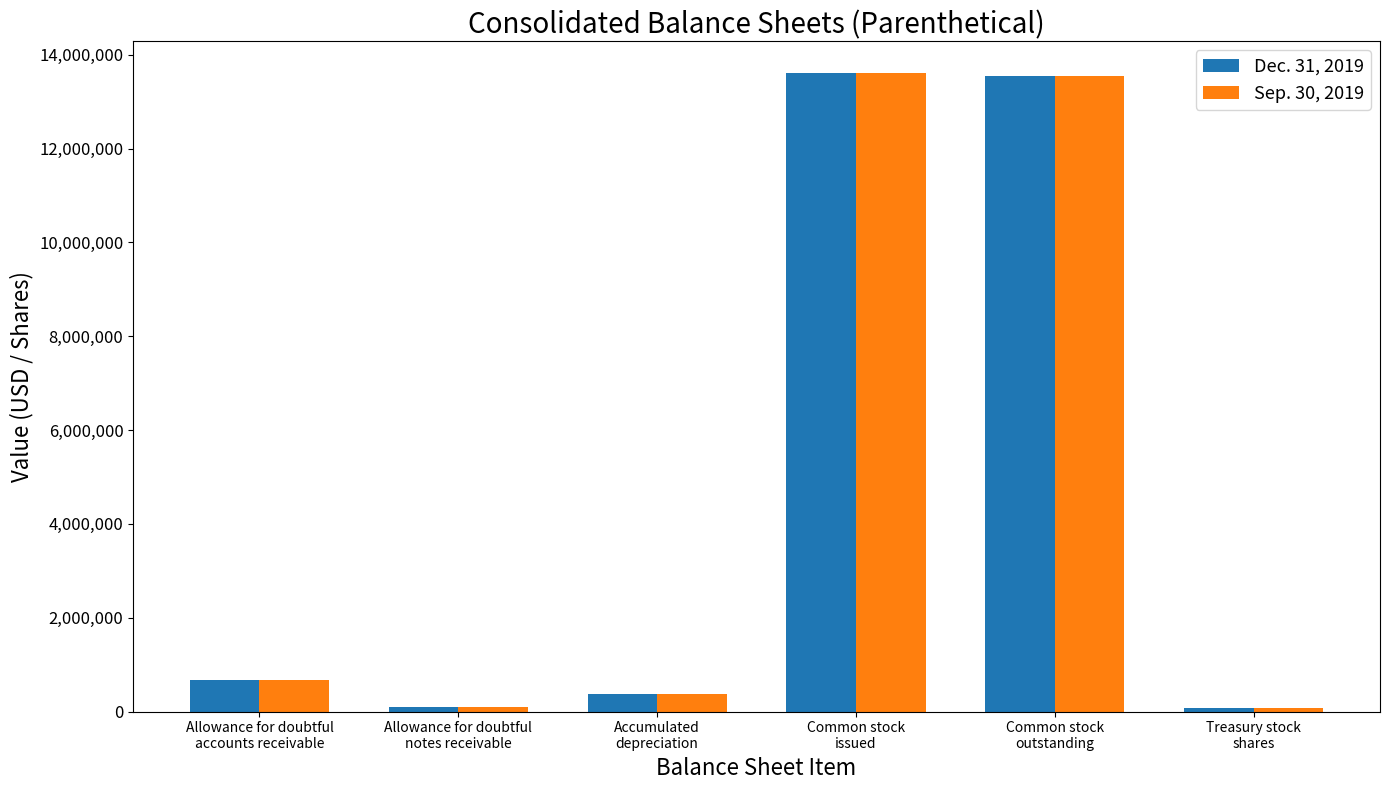

At which label is Sep. 30, 2019 closest to 6836101?

Allowance for doubtful
accounts receivable